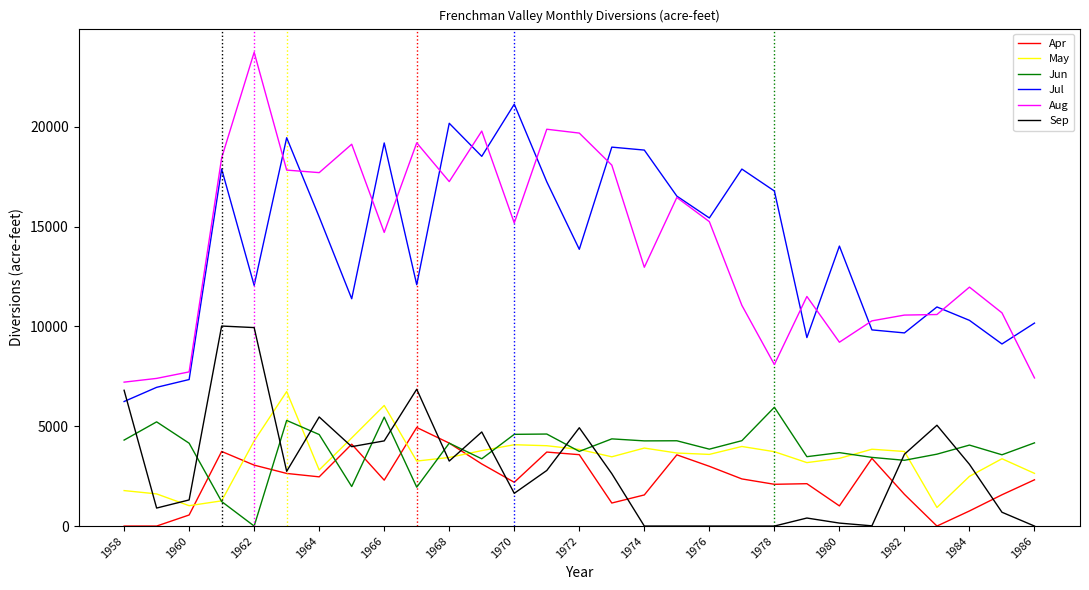

Which series ends up on top after the final intersection of Sep and May?

May